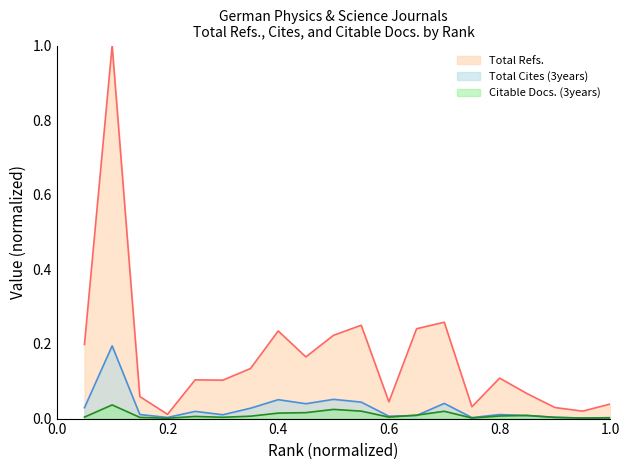

Rank the categories by Citable Docs. (3years) value from highest to lowest.

2, 10, 11, 14, 9, 8, 13, 17, 16, 7, 5, 1, 12, 6, 18, 3, 20, 15, 19, 4